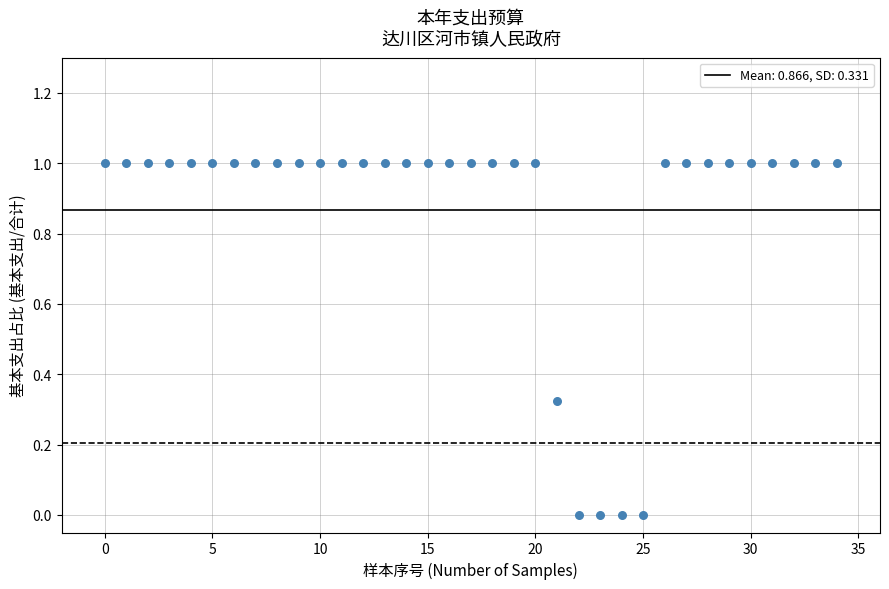

What is the range of Y values (max minus min)?

1.0